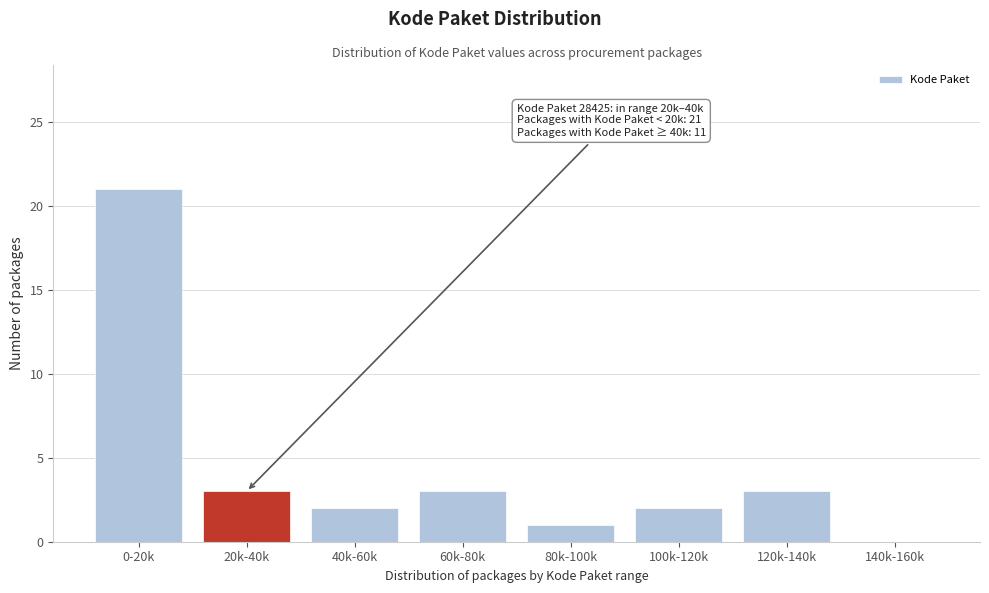

Reading right to left, list all the values displayed in this chart.

140k-160k=0	120k-140k=3	100k-120k=2	80k-100k=1	60k-80k=3	40k-60k=2	20k-40k=3	0-20k=21